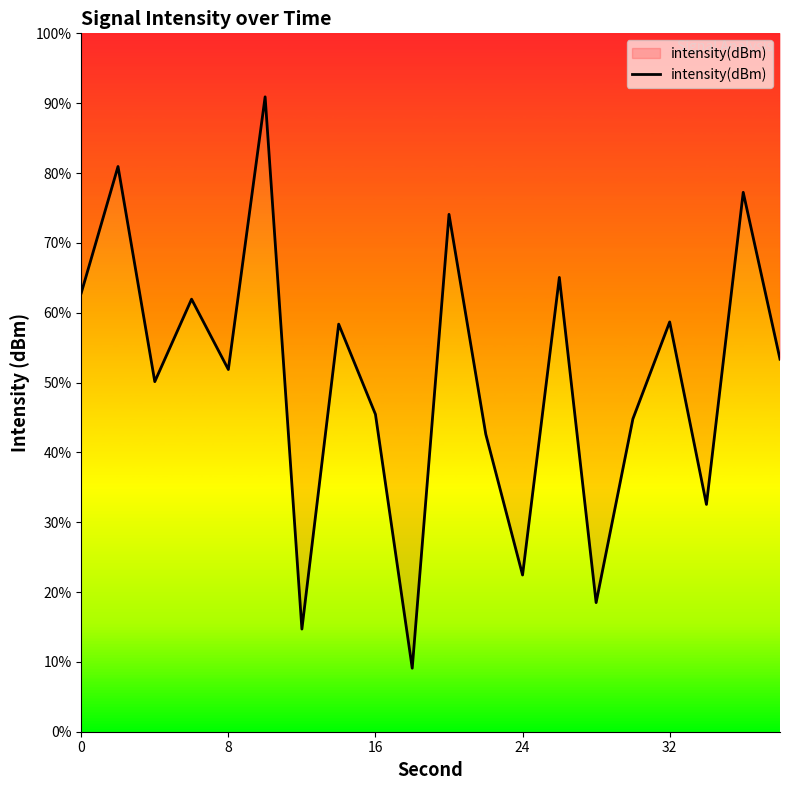

True or false: the data has more than 2 interior local peaks.

True